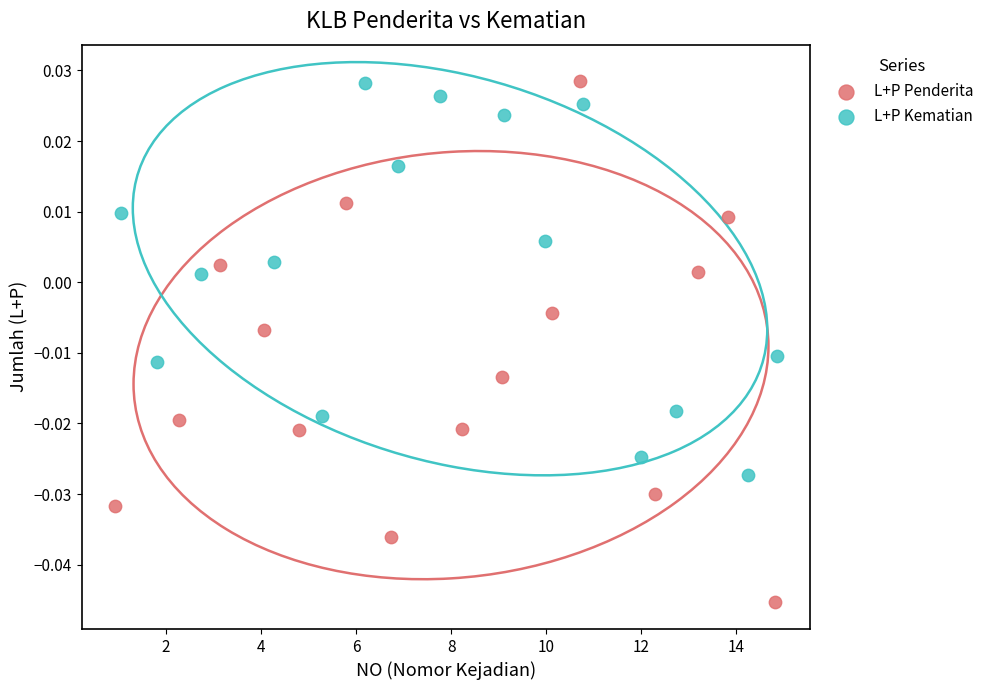

Which series reaches the minimum Y coordinate?

L+P Penderita